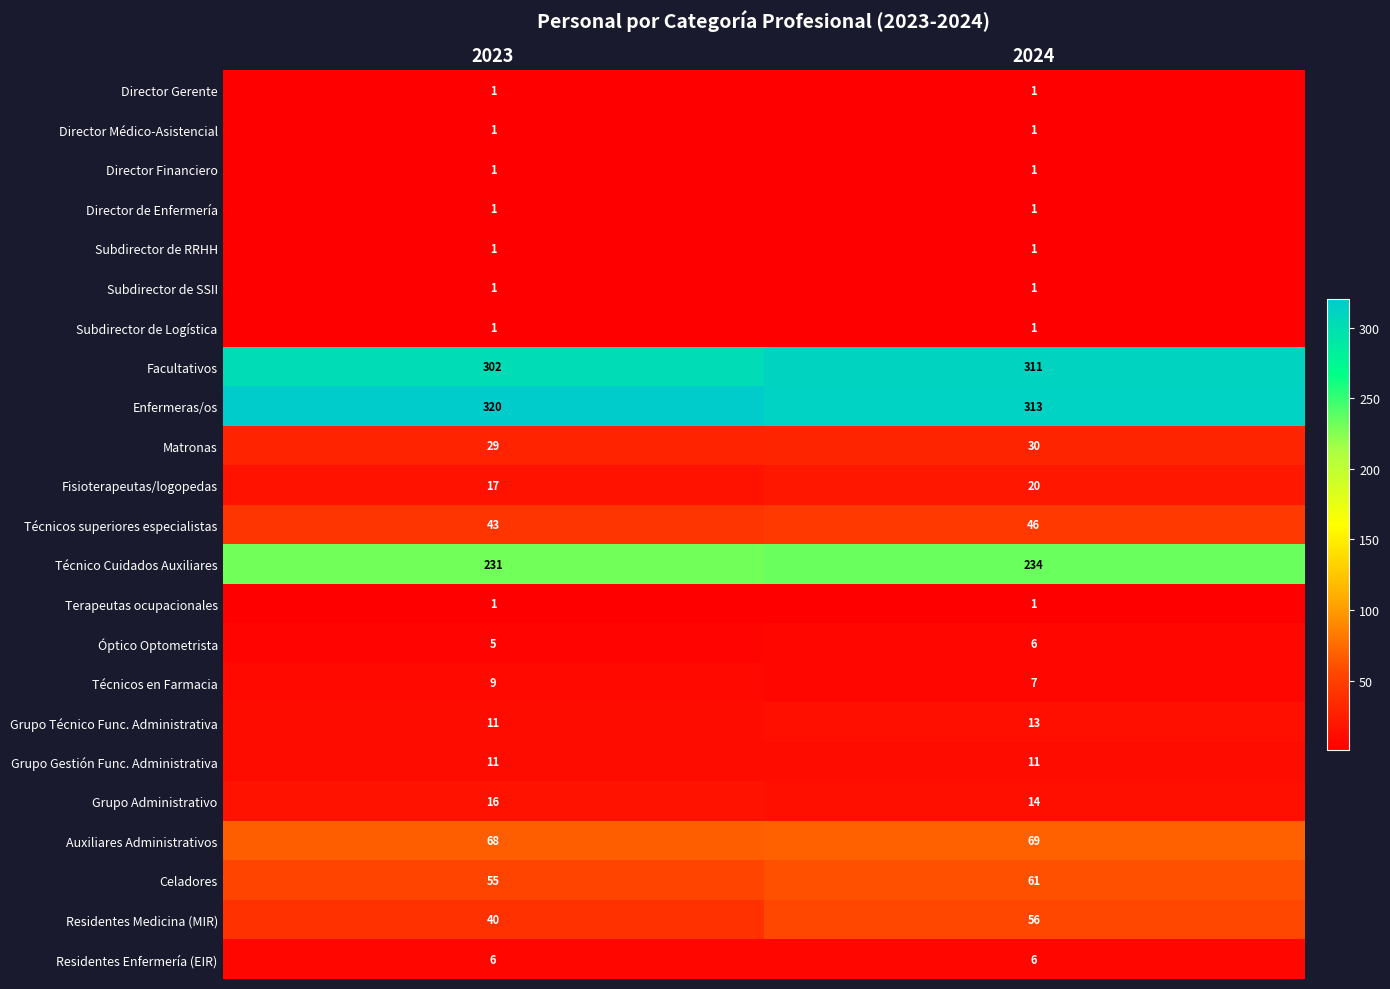

The value of Grupo Gestión Func. Administrativa at 2023 is 16. True or false?

False